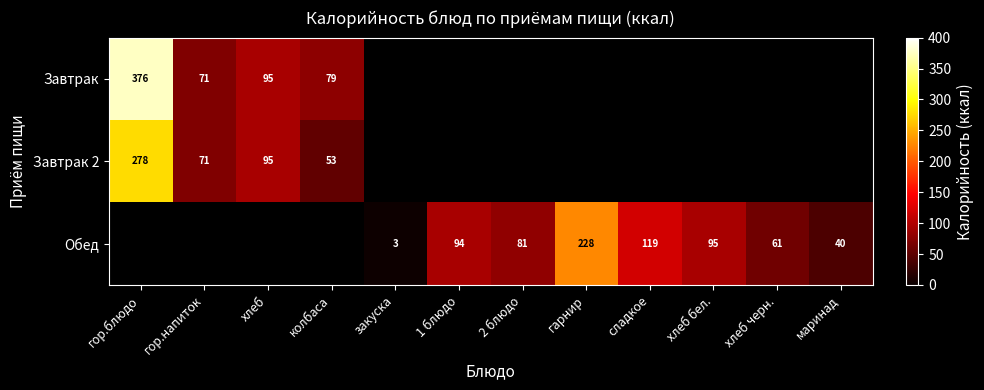

Is it true that Обед equals 1.6 at закуска?

False